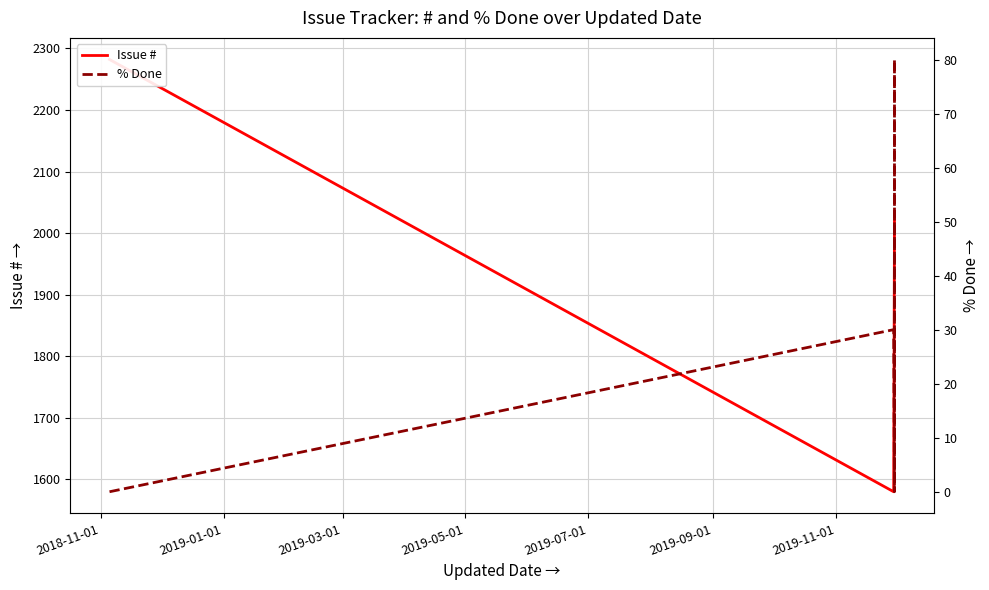

What are all the series names shown in the legend?

Issue #, % Done